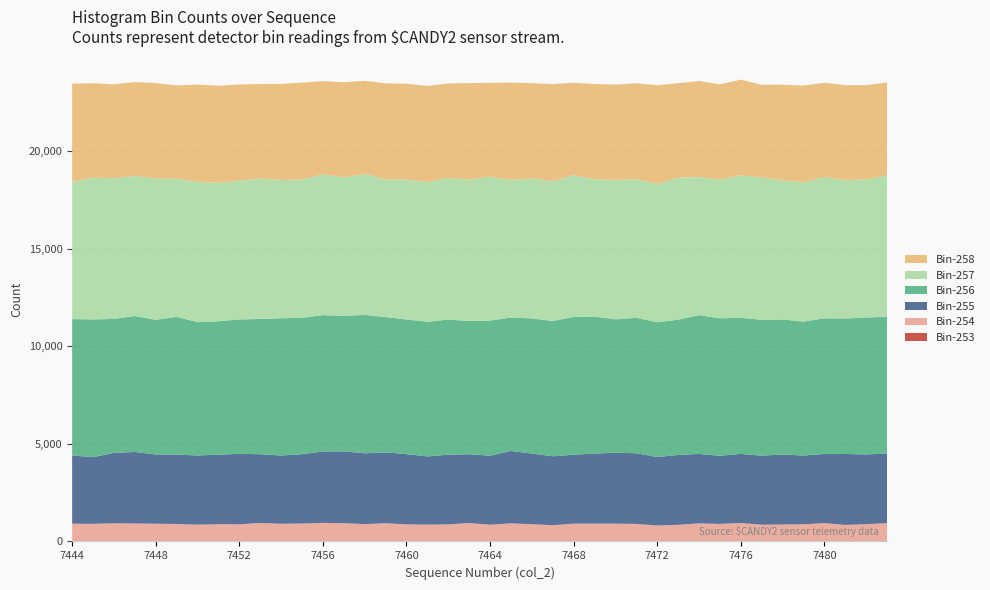

Reading left to right, what are all the values shown in this chart?

Bin-253: 7444=7	7445=7	7446=7	7447=9	7448=7	7449=8	7450=7	7451=4	7452=11	7453=11	7454=10	7455=7	7456=8	7457=7	7458=8	7459=7	7460=4	7461=5	7462=7	7463=4	7464=4	7465=10	7466=4	7467=5	7468=8	7469=6	7470=9	7471=9	7472=4	7473=11	7474=9	7475=11	7476=7	7477=9	7478=9	7479=4	7480=10	7481=10	7482=3	7483=11
Bin-254: 7444=902	7445=896	7446=924	7447=911	7448=900	7449=887	7450=854	7451=879	7452=867	7453=938	7454=895	7455=911	7456=944	7457=930	7458=881	7459=926	7460=871	7461=857	7462=866	7463=940	7464=854	7465=918	7466=879	7467=827	7468=906	7469=905	7470=904	7471=889	7472=813	7473=841	7474=918	7475=889	7476=937	7477=848	7478=857	7479=875	7480=929	7481=836	7482=880	7483=925
Bin-255: 7444=3493	7445=3414	7446=3602	7447=3663	7448=3547	7449=3556	7450=3543	7451=3559	7452=3608	7453=3518	7454=3496	7455=3550	7456=3654	7457=3676	7458=3625	7459=3630	7460=3595	7461=3493	7462=3568	7463=3524	7464=3533	7465=3707	7466=3617	7467=3530	7468=3527	7469=3589	7470=3629	7471=3619	7472=3505	7473=3579	7474=3556	7475=3488	7476=3541	7477=3536	7478=3589	7479=3520	7480=3541	7481=3634	7482=3574	7483=3563
Bin-256: 7444=6983	7445=7051	7446=6861	7447=6961	7448=6894	7449=7047	7450=6825	7451=6832	7452=6882	7453=6924	7454=7029	7455=6979	7456=6983	7457=6936	7458=7089	7459=6924	7460=6896	7461=6896	7462=6920	7463=6820	7464=6917	7465=6832	7466=6920	7467=6926	7468=7054	7469=7012	7470=6831	7471=6934	7472=6901	7473=6922	7474=7105	7475=7037	7476=6966	7477=6955	7478=6910	7479=6858	7480=6947	7481=6935	7482=7011	7483=7001
Bin-257: 7444=7018	7445=7264	7446=7205	7447=7162	7448=7232	7449=7086	7450=7177	7451=7091	7452=7100	7453=7196	7454=7077	7455=7089	7456=7207	7457=7092	7458=7223	7459=7053	7460=7161	7461=7152	7462=7255	7463=7244	7464=7370	7465=7044	7466=7167	7467=7162	7468=7260	7469=7031	7470=7136	7471=7103	7472=7083	7473=7281	7474=7068	7475=7100	7476=7300	7477=7300	7478=7132	7479=7125	7480=7231	7481=7085	7482=7071	7483=7247
Bin-258: 7444=5039	7445=4830	7446=4809	7447=4815	7448=4894	7449=4769	7450=4985	7451=4971	7452=4931	7453=4840	7454=4920	7455=4957	7456=4770	7457=4872	7458=4761	7459=4917	7460=4910	7461=4923	7462=4838	7463=4937	7464=4807	7465=4984	7466=4880	7467=4970	7468=4732	7469=4883	7470=4881	7471=4909	7472=5053	7473=4829	7474=4920	7475=4881	7476=4898	7477=4733	7478=4891	7479=4961	7480=4829	7481=4866	7482=4829	7483=4750